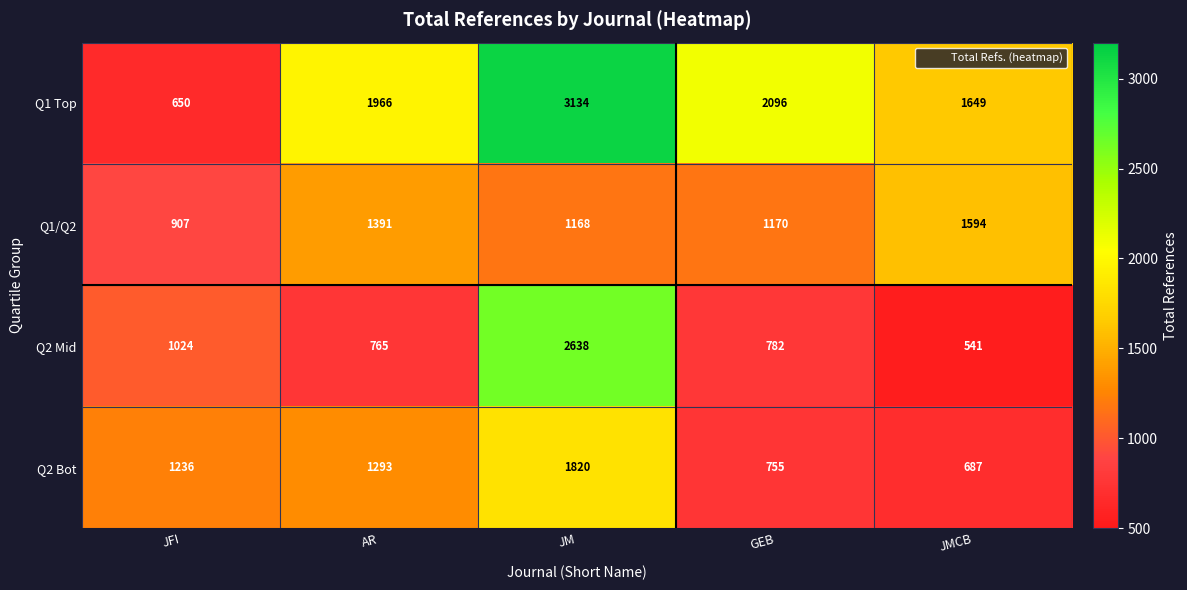

Reading left to right, extract all data points from this chart.

Q1 Top: 650	1966	3134	2096	1649
Q1/Q2: 907	1391	1168	1170	1594
Q2 Mid: 1024	765	2638	782	541
Q2 Bot: 1236	1293	1820	755	687